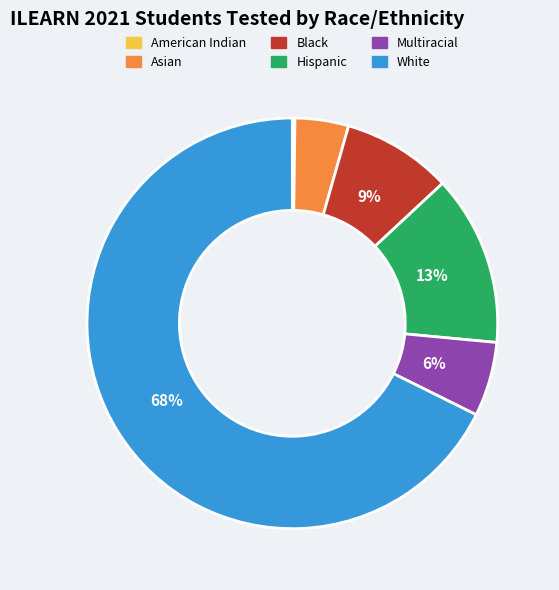

To the nearest percent, what is the average slice percentage?

17%